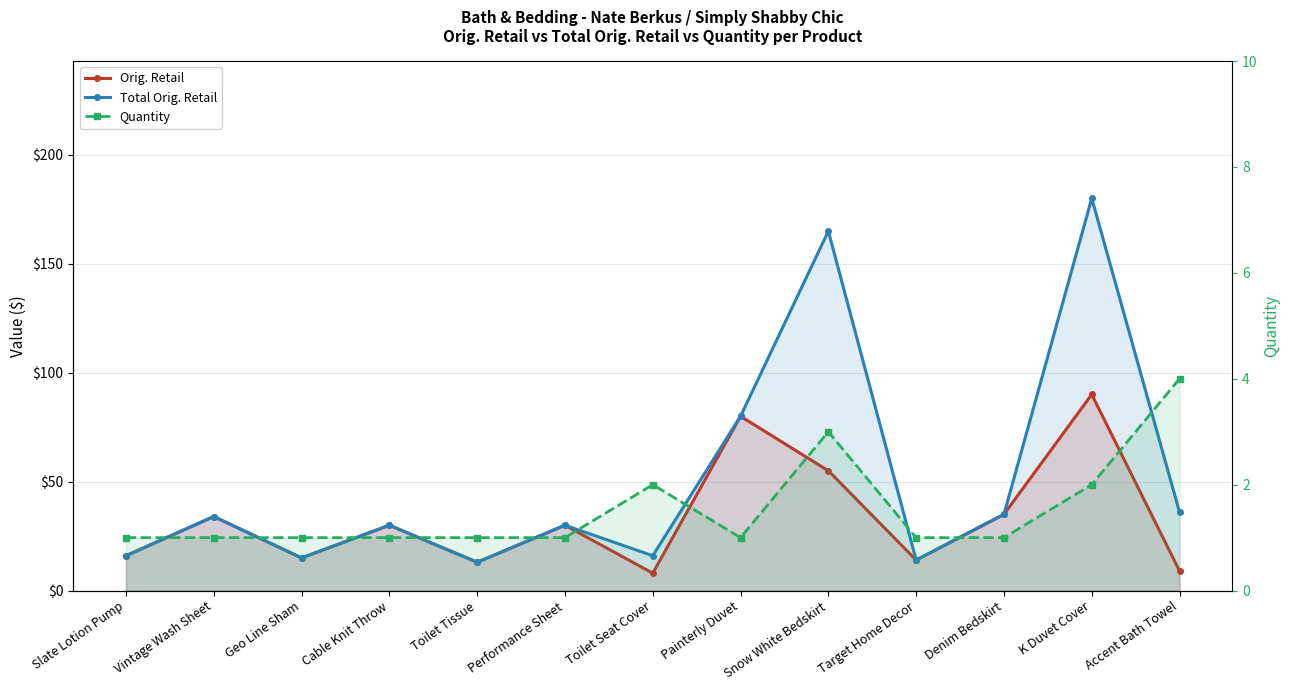

What is the spread (max minus min) of values at Snow White Bedskirt?

162.0